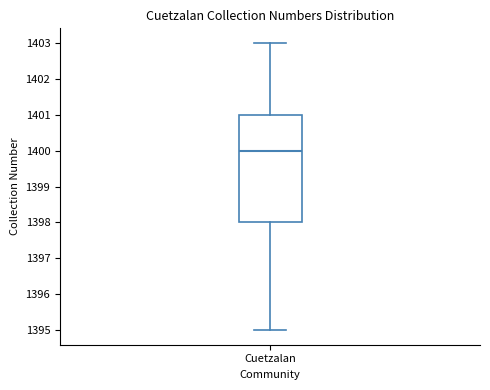

Where is the lower edge of the box for Cuetzalan on the y-axis? The values are not printed on the chart, so give them approximately, as read against the axis.

1398